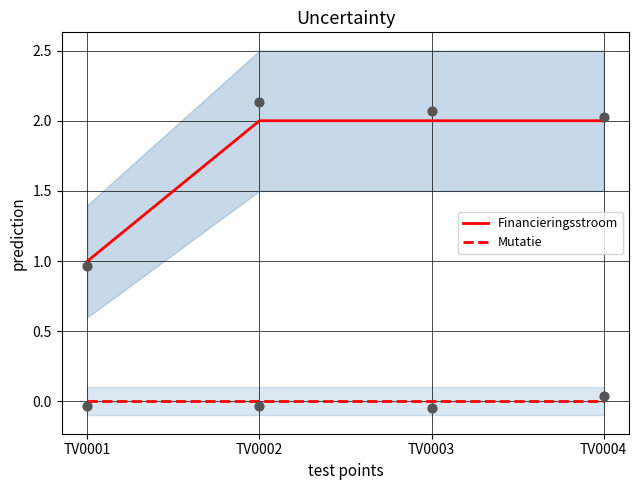

At how many categories does at least one series exceed 0?

4